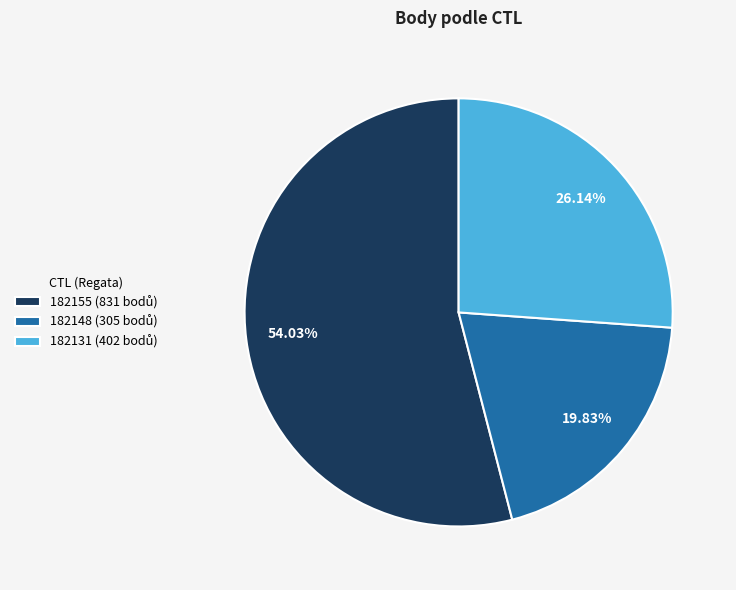

How many segments does this pie chart have?

3